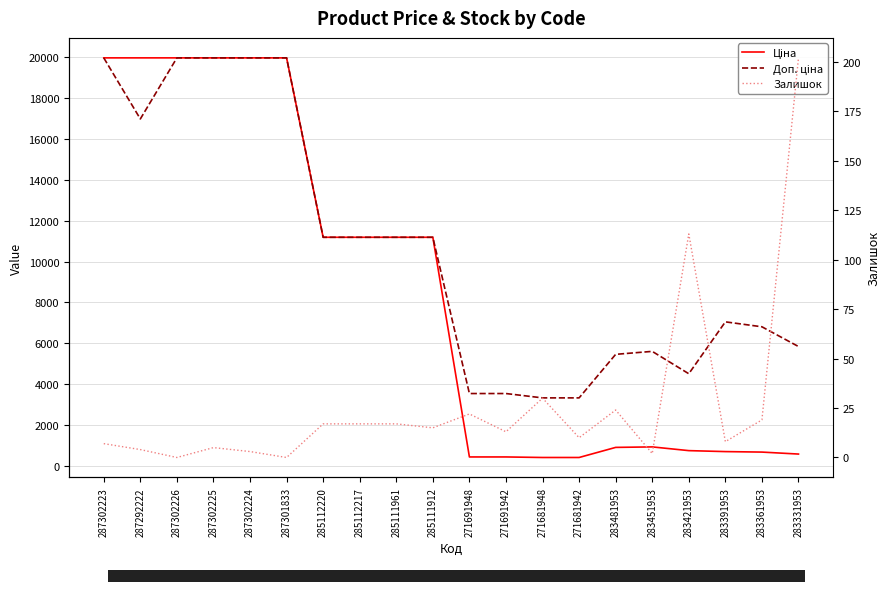

Which series changed the most between 271691948 and 271691942?

Залишок